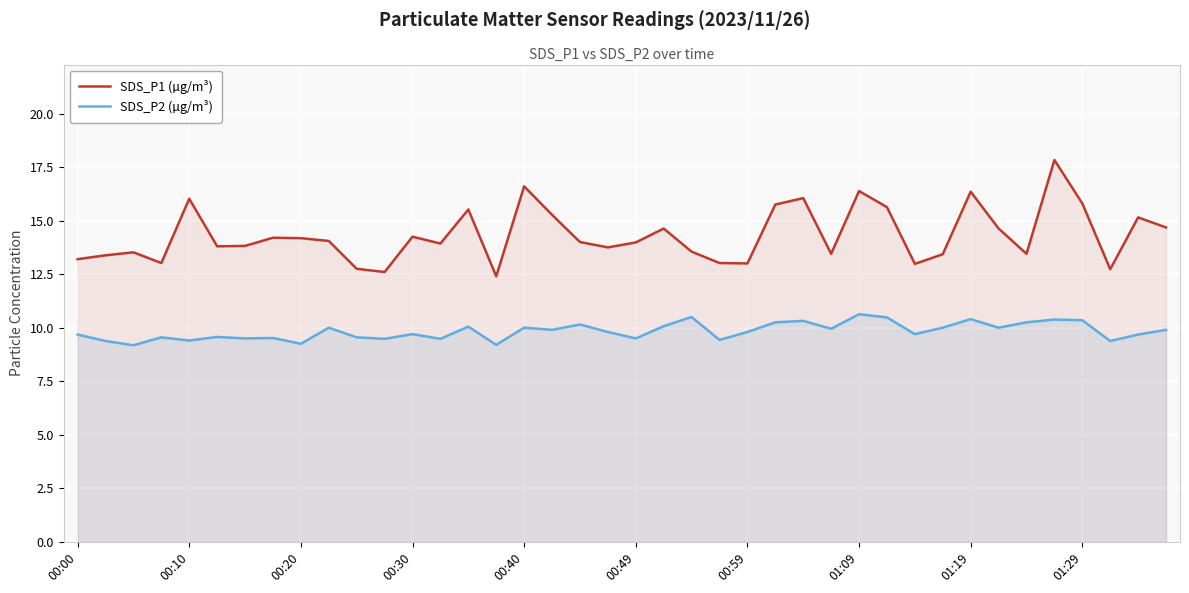

How many interior local valleys does the SDS_P2 (µg/m³) series have?

14